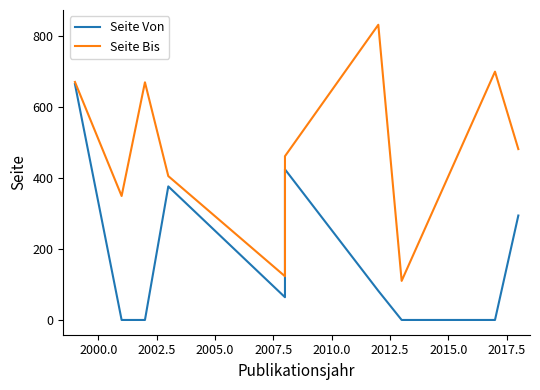

Which series has the largest total across all categories?

Seite Bis